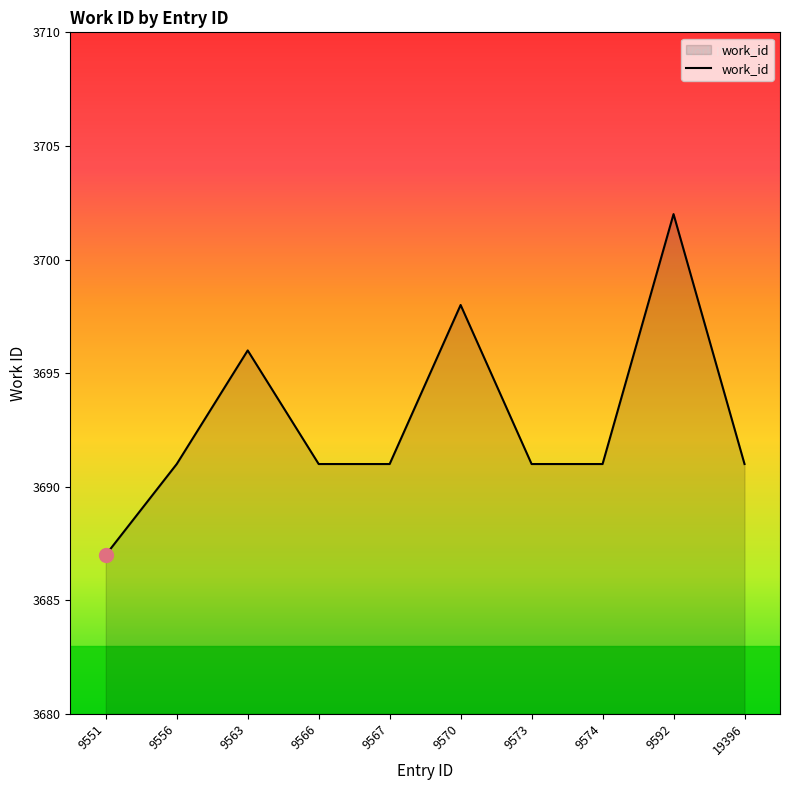

What is the change in value from 9556 to 9592?

+11